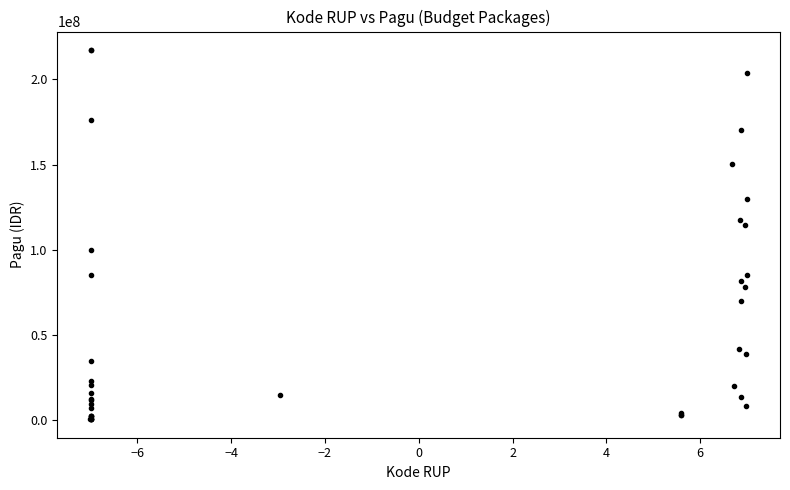

What Y value in the scatter plot is closest to 108830000?

114296000